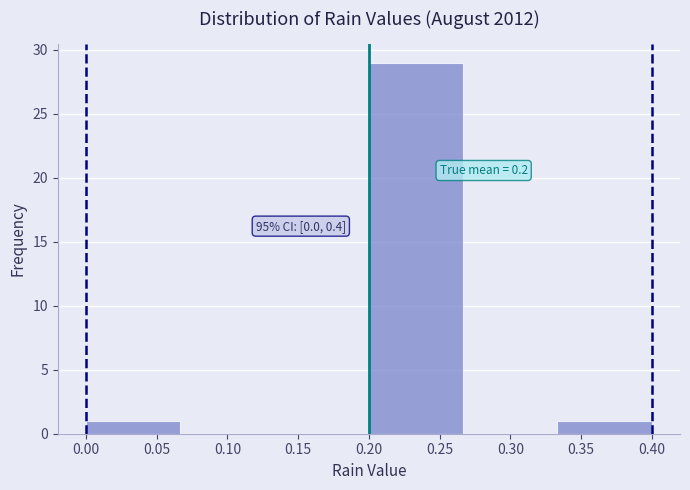

Over which range of the x-axis is the bar tallest?

0.200 to 0.265